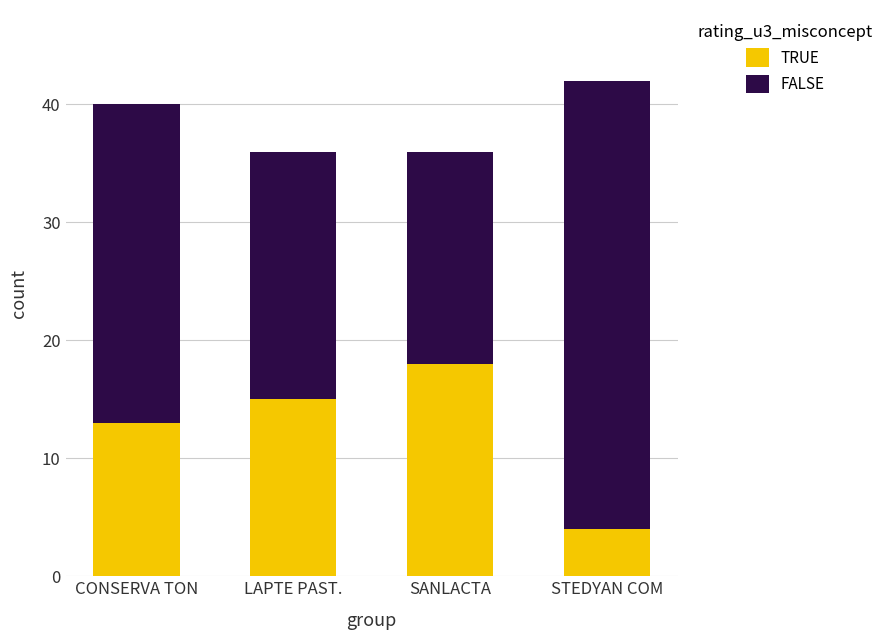

What is the total value across all series at LAPTE PAST.?

36